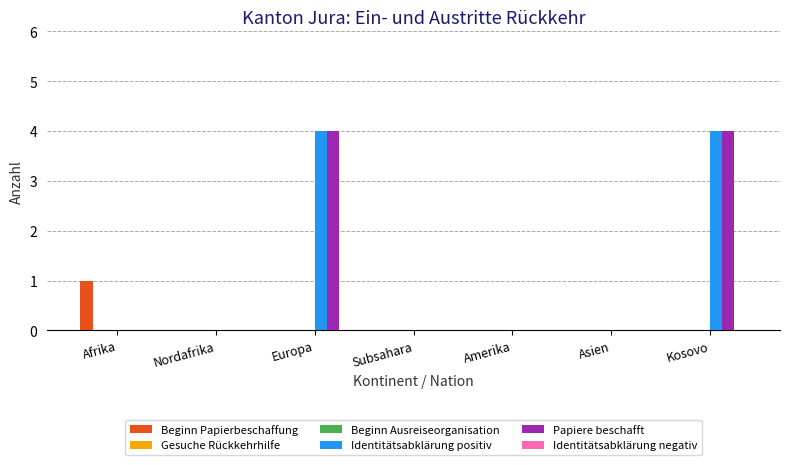

What is the label of the 2nd bar from the right?

Asien